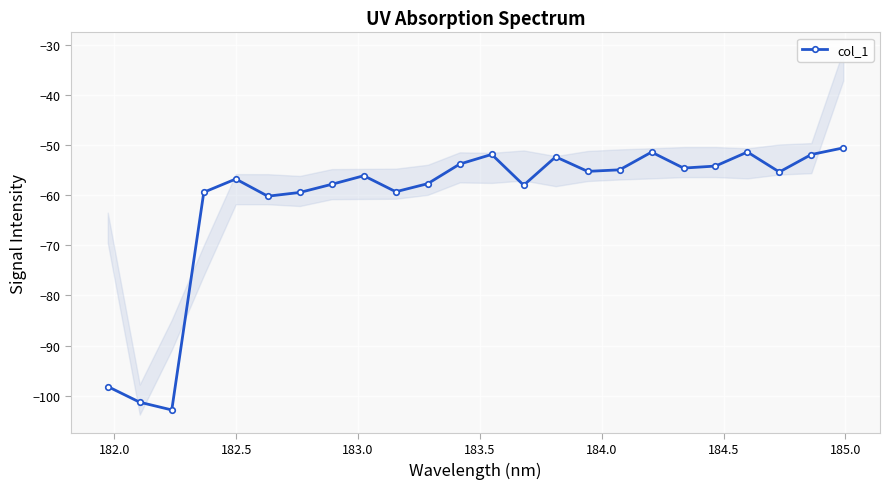

How many points are higher than both their immediate neighbors (excluding endpoints)?

6